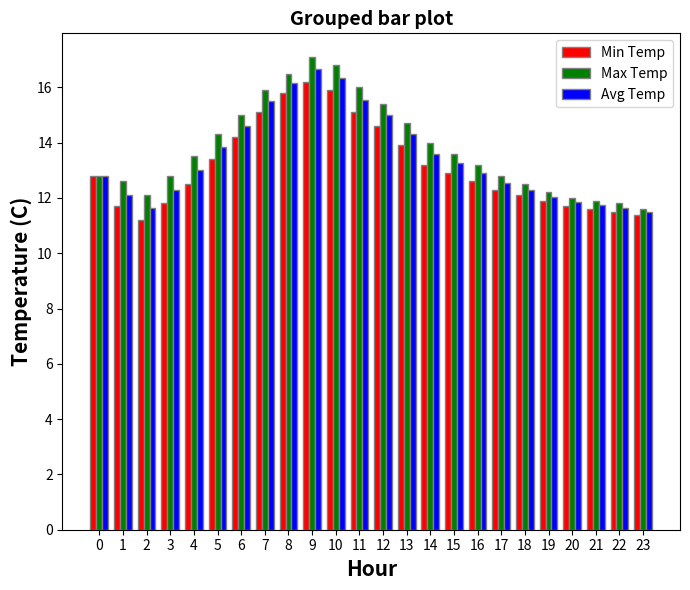

How many distinct data groups are displayed?

3